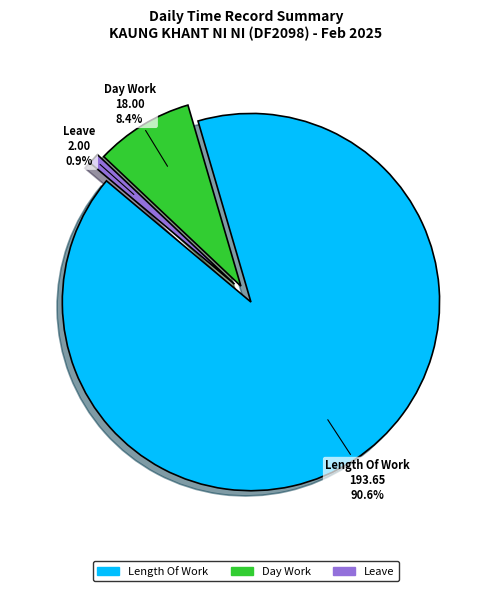

What portion of the pie excludes Day Work?

91.6%